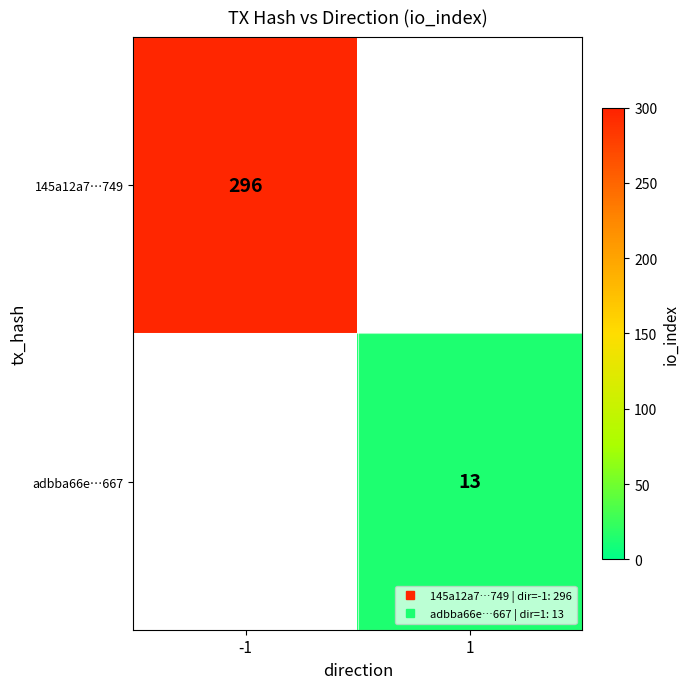

At how many categories does at least one series exceed 16?

1